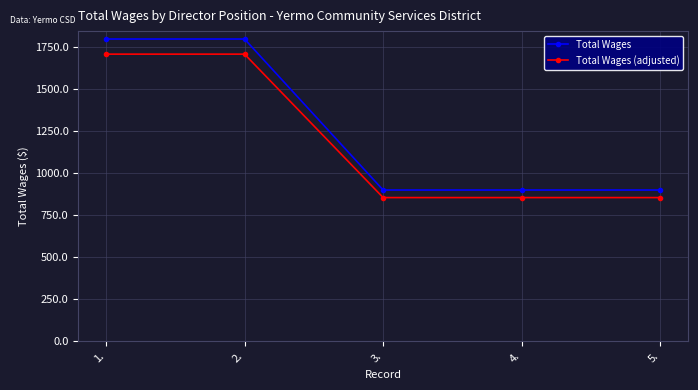

How many lines are shown in the chart?

2